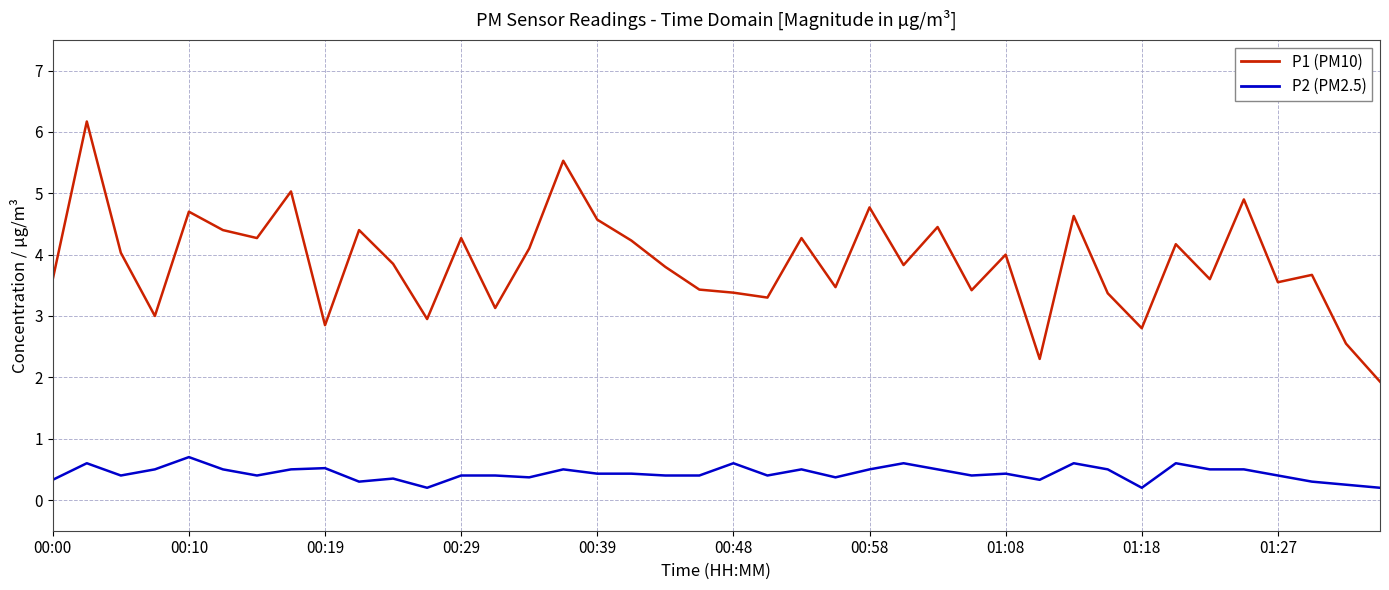

At how many categories does at least one series exceed 1?

40